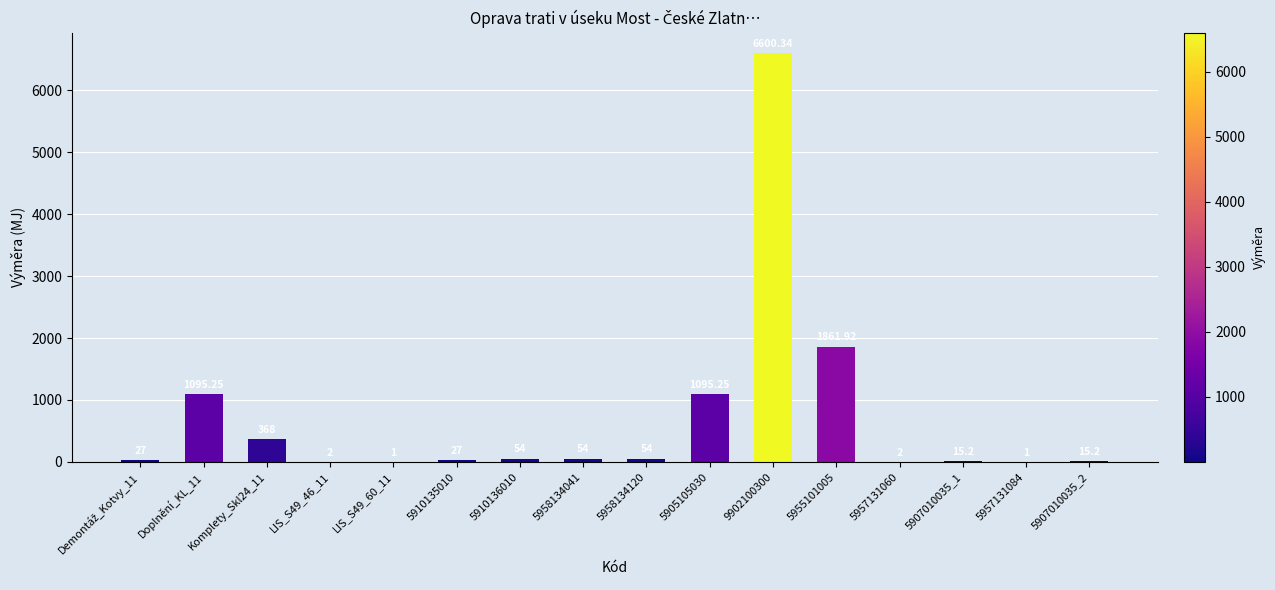

Which has a higher value, 5955101005 or 5910136010?

5955101005